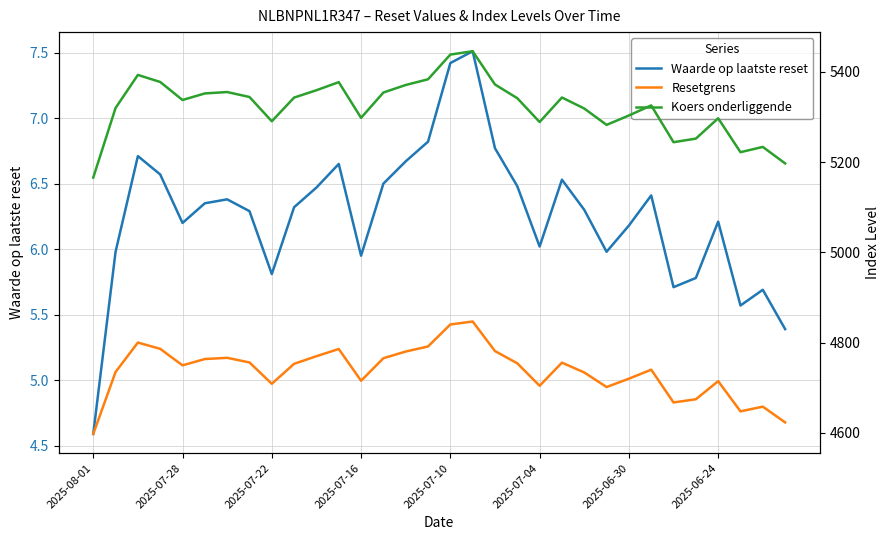

Between 10 and 15, which series saw the biggest shift?

Koers onderliggende